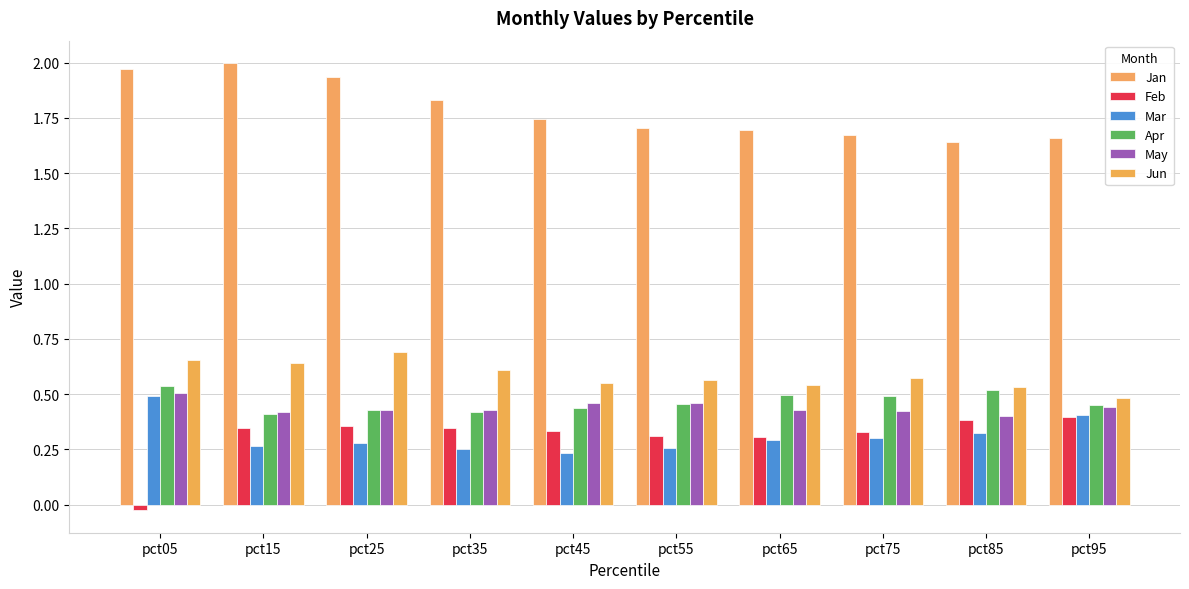

Which category has the lowest value in the Mar series?

pct45